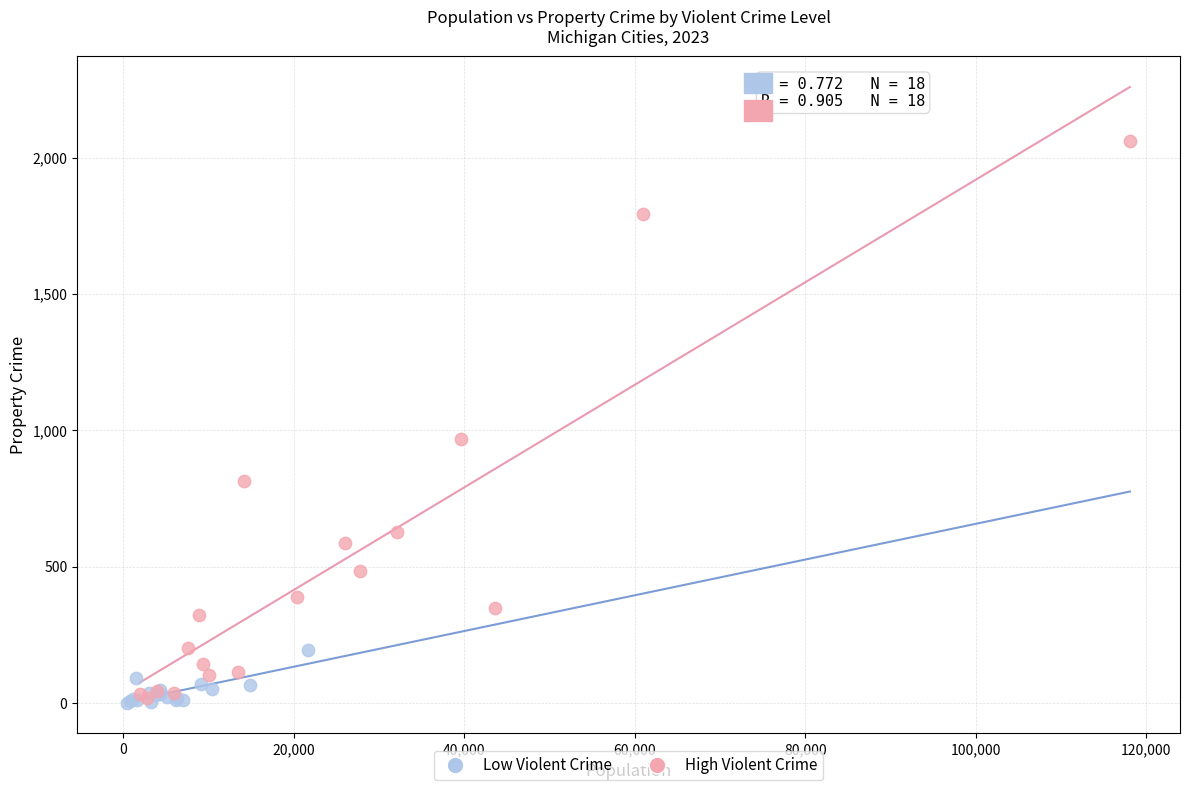

Which series contains the highest Y value?

High Violent Crime